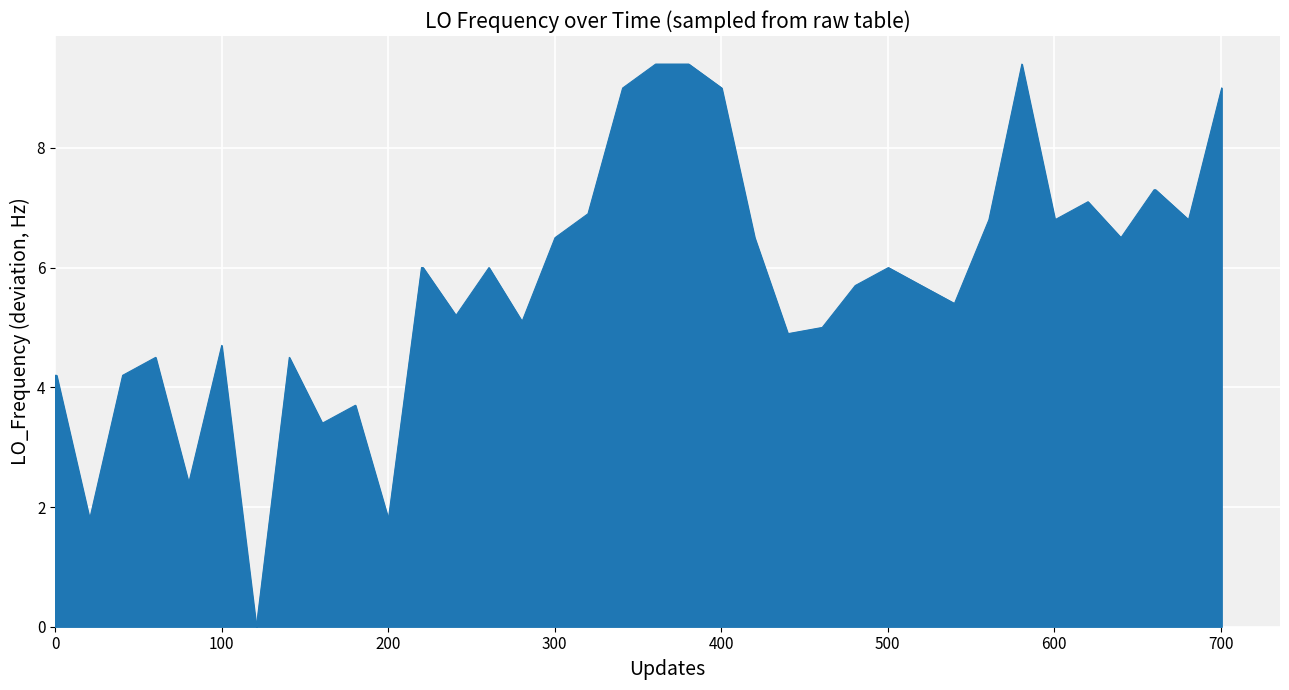

What is the greatest value displayed?

9.4